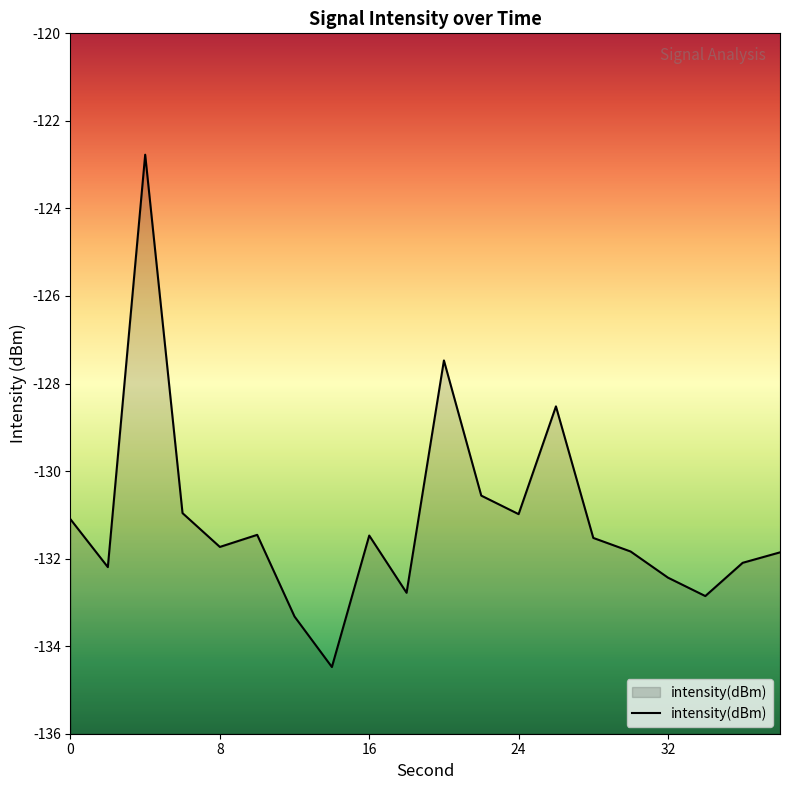

How many interior local valleys (lower than both neighbors) does the data have?

6